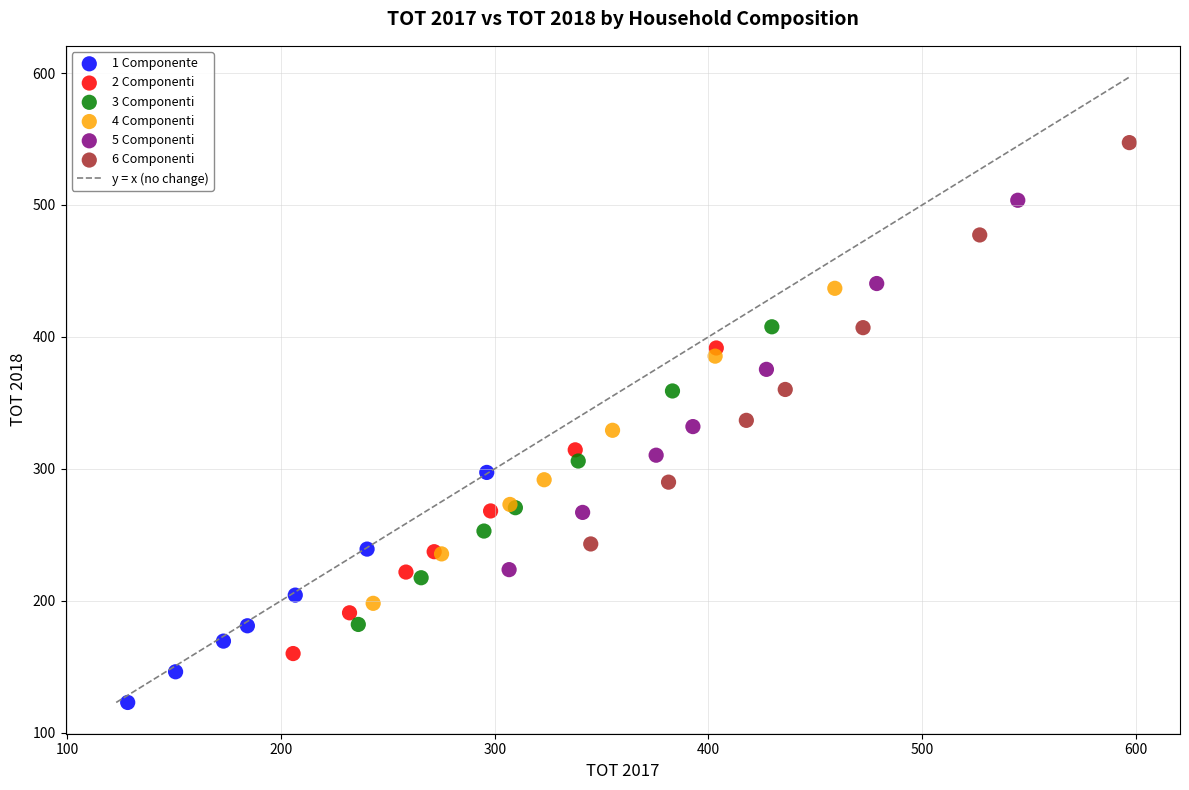

Which series has the largest Y range (max minus min)?

6 Componenti